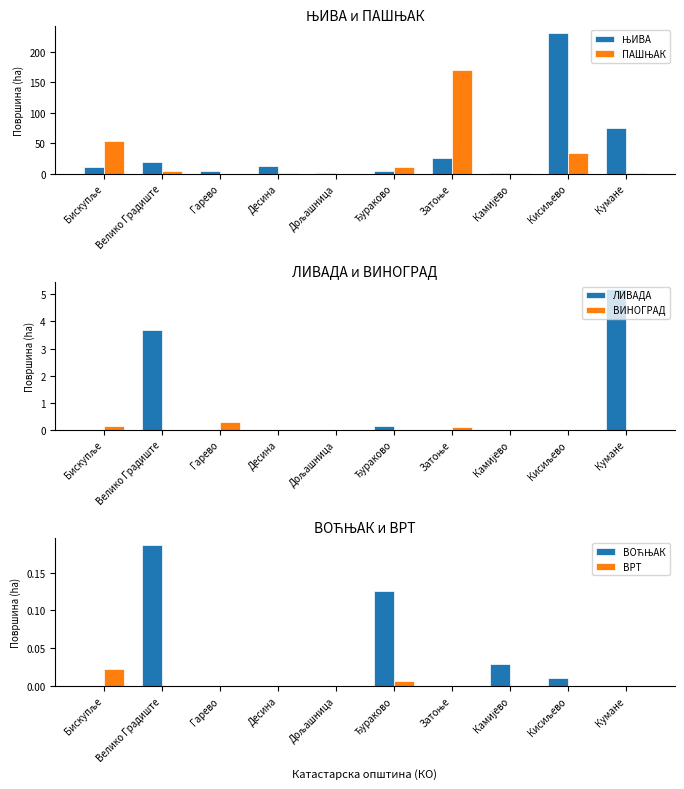

Which has a higher value, Велико Градиште or Десина?

Велико Градиште